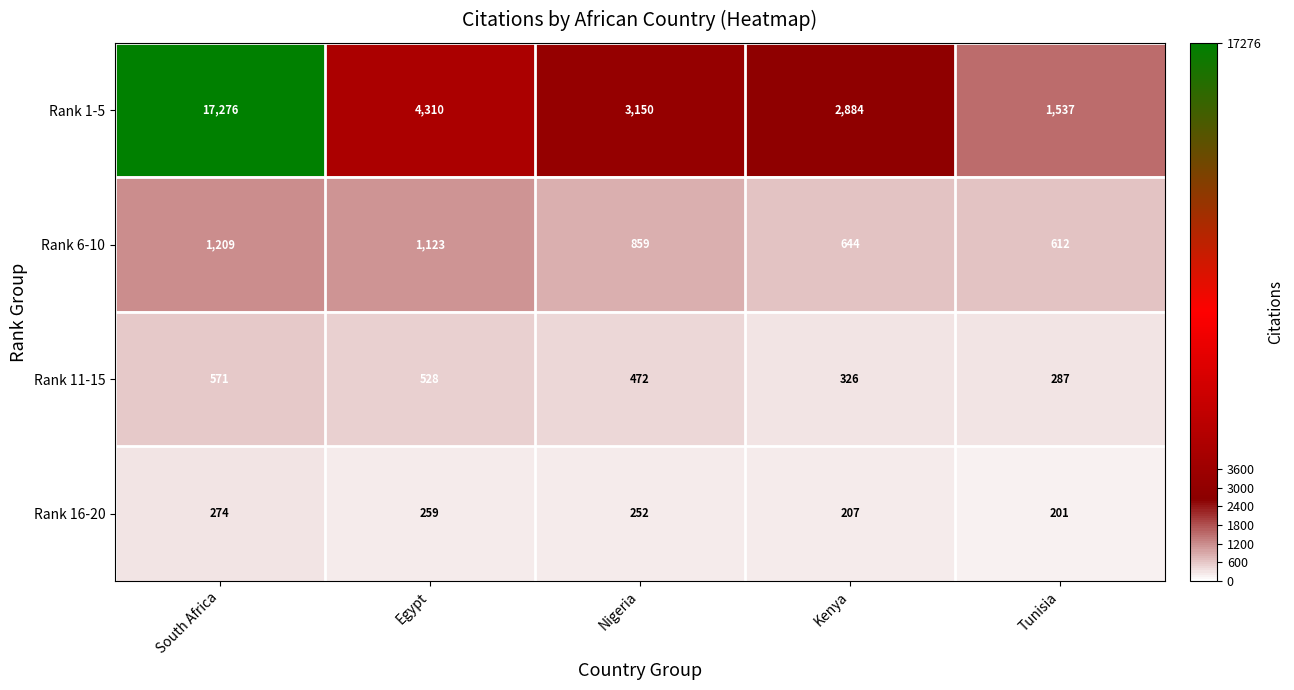

What is the greatest value displayed?

17276